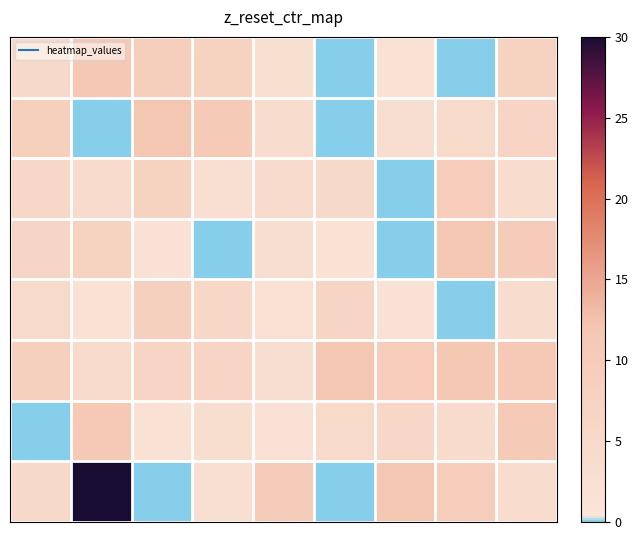

How many distinct data groups are displayed?

8